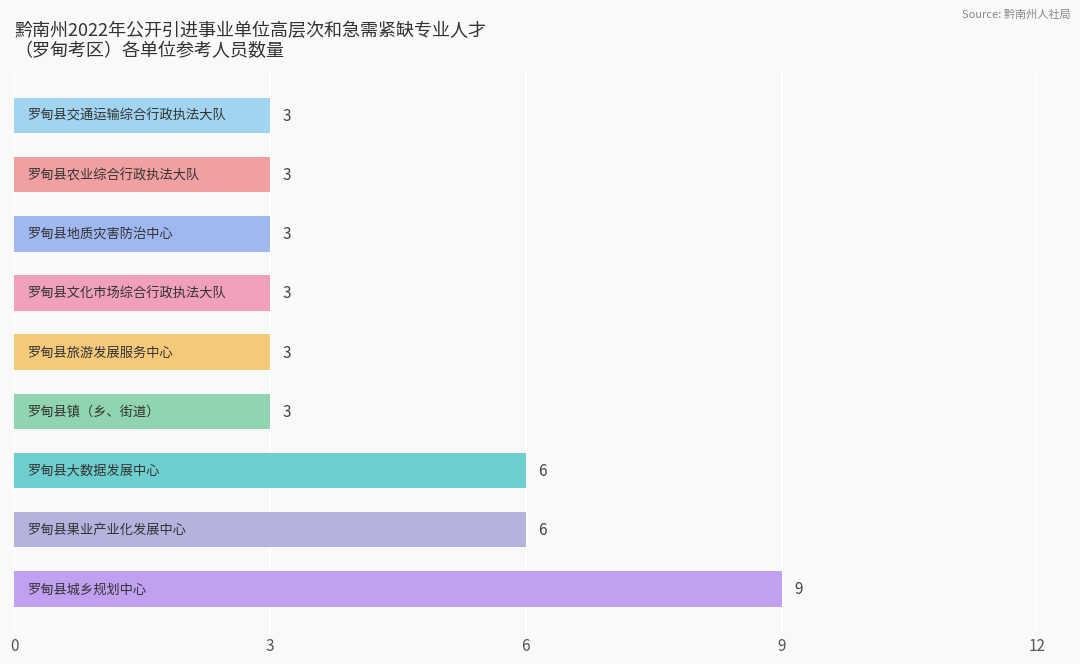

What is the difference between the maximum and minimum values?

6